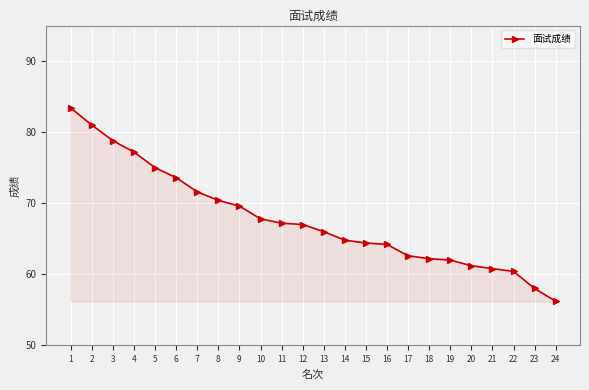

Which label corresponds to the smallest value in the chart?

24